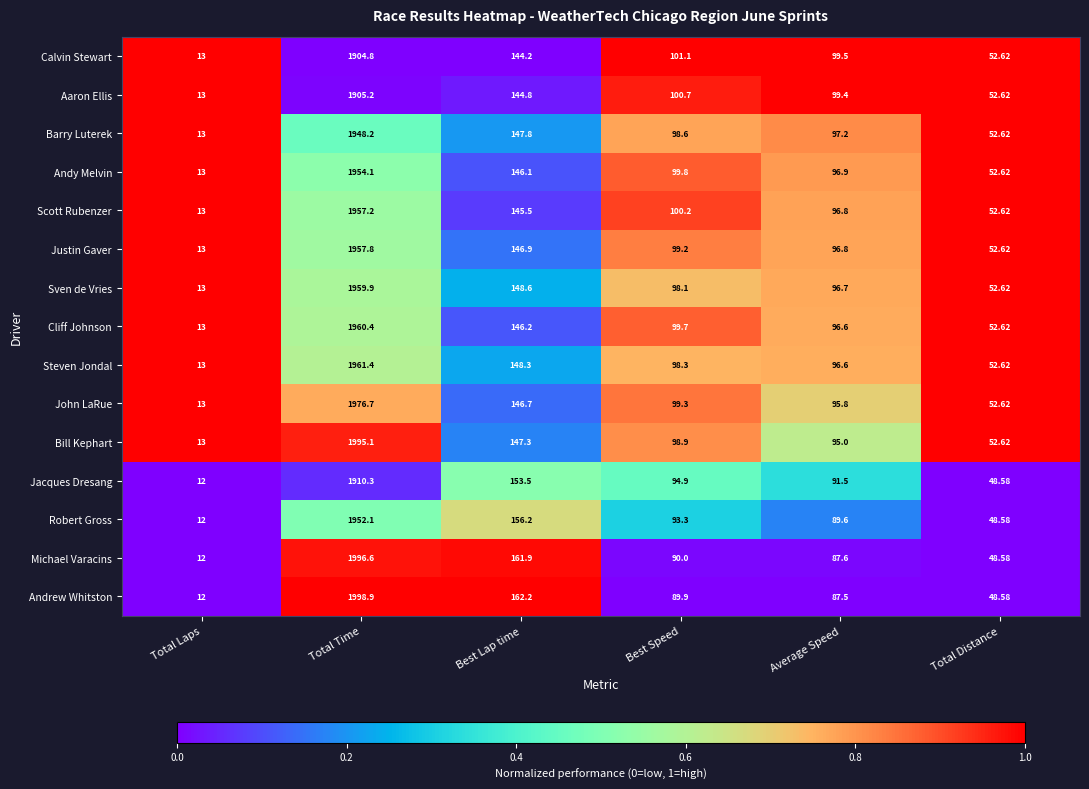

At which label is Jacques Dresang closest to 961?

Best Lap time